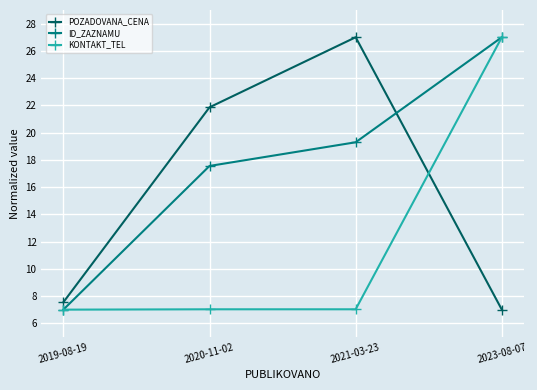

What position from the left is 2019-08-19?

1